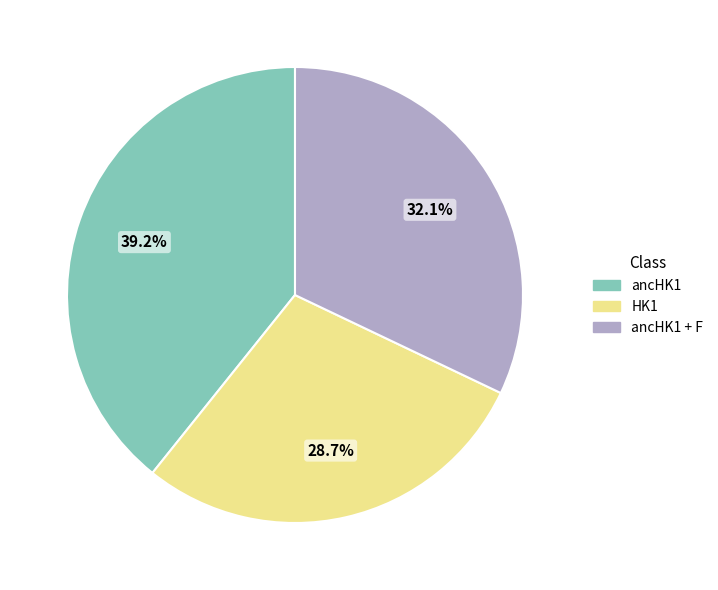

True or false: HK1 accounts for 1% of the total.

False